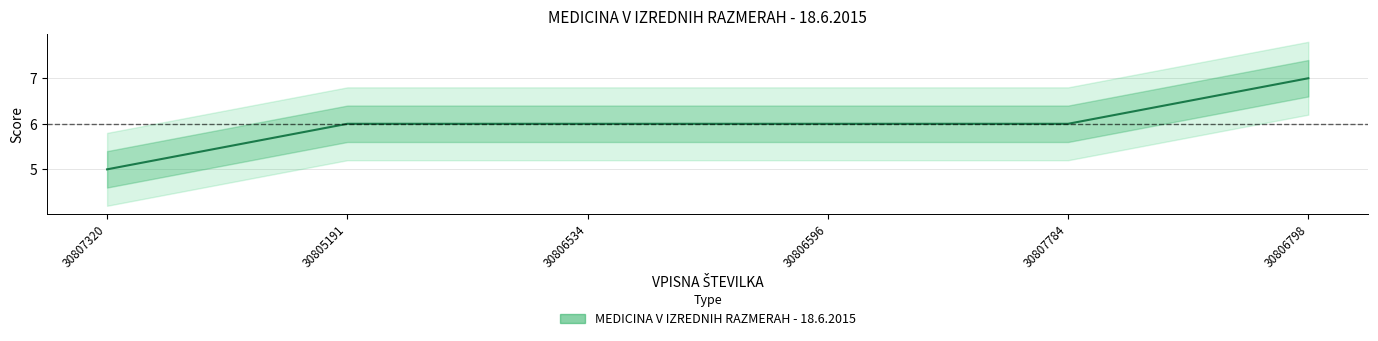

Count the values in the range 6 to 7.

5